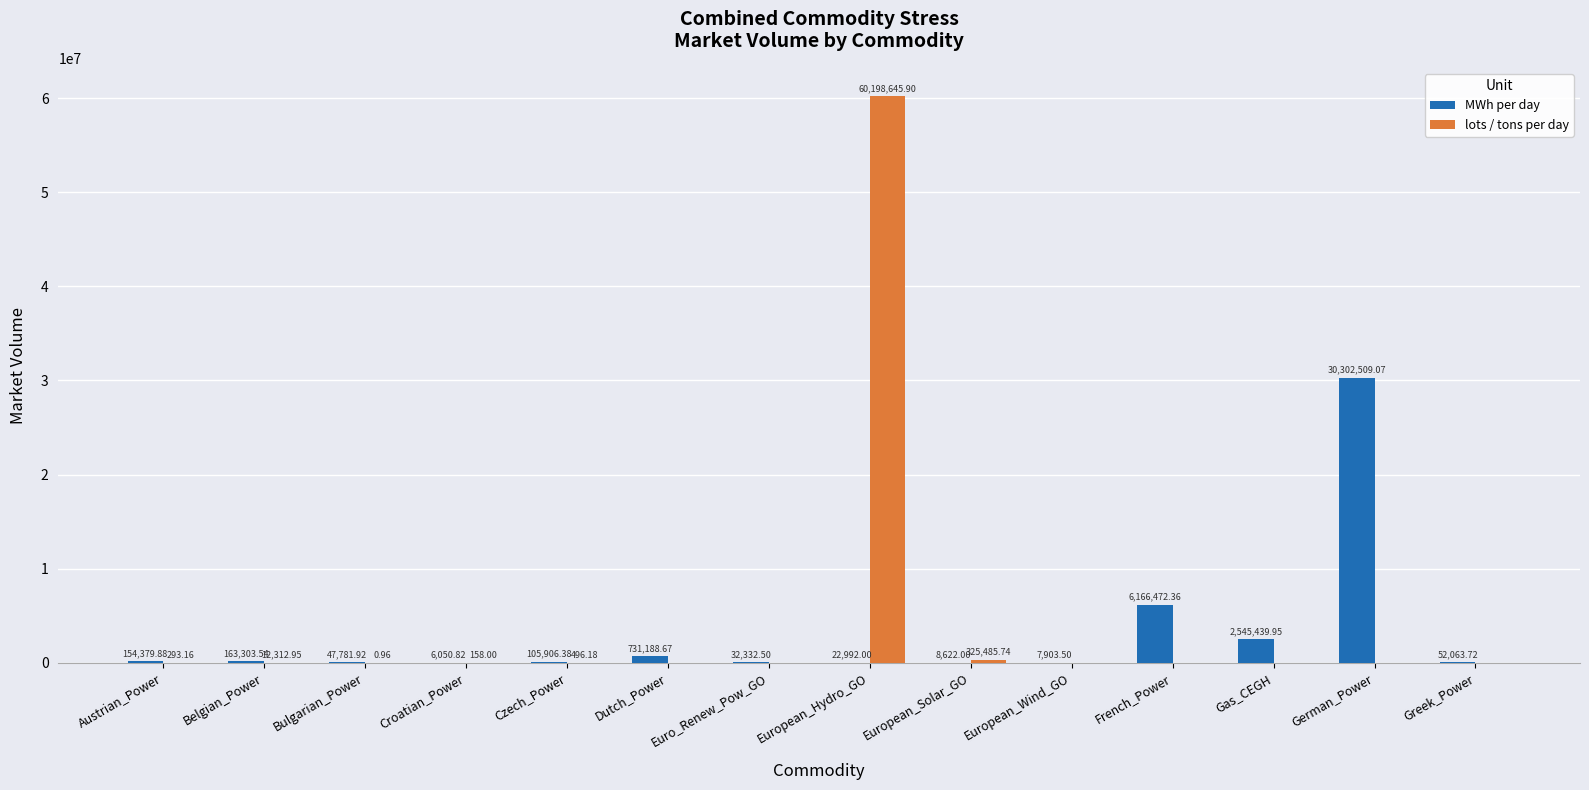

What is the greatest value displayed?

60198645.9